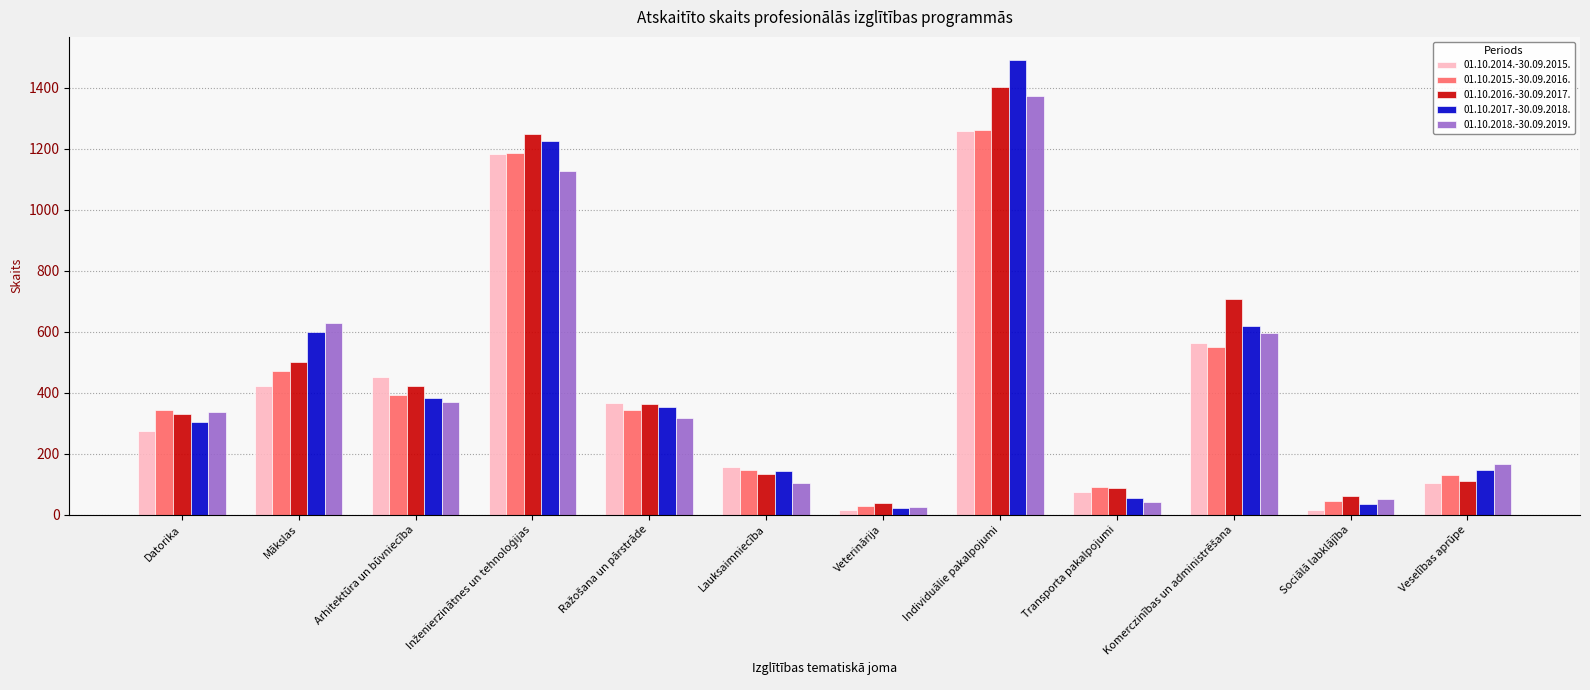

How many bars are there in total?

60